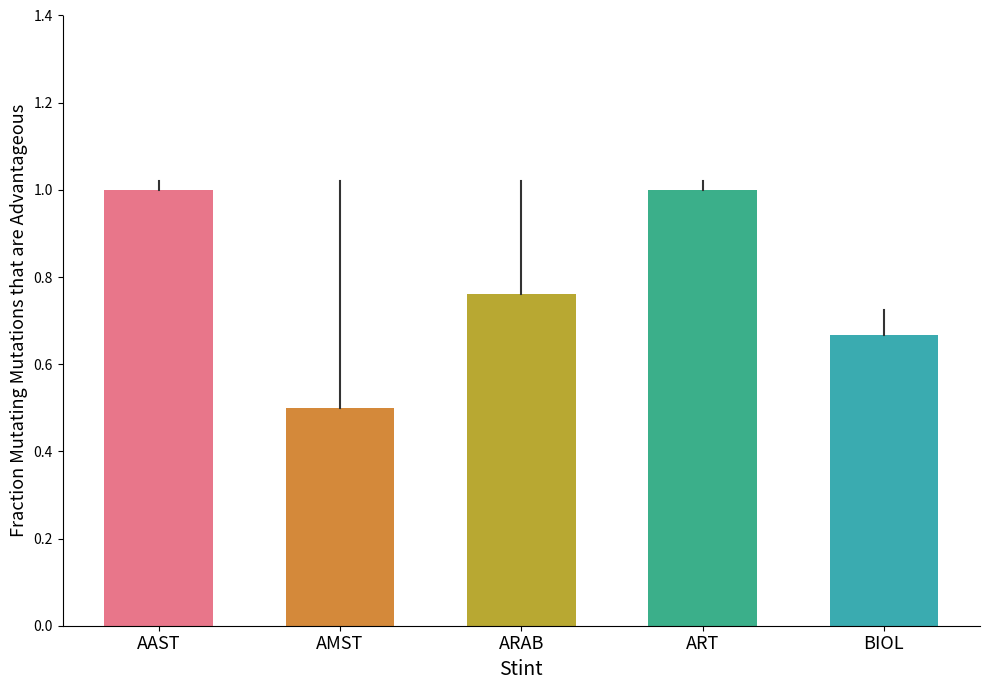

What is the sum of the values at AMST and ARAB?

1.3